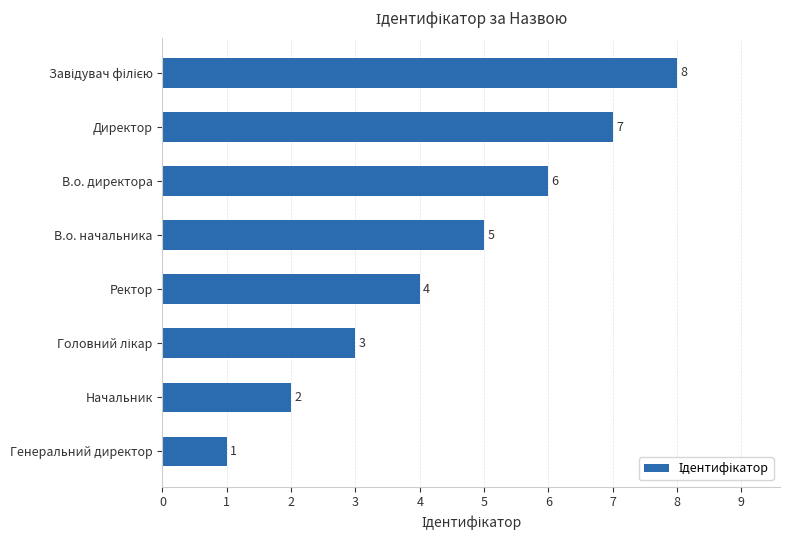

What is the difference between the second highest and second lowest values?

5